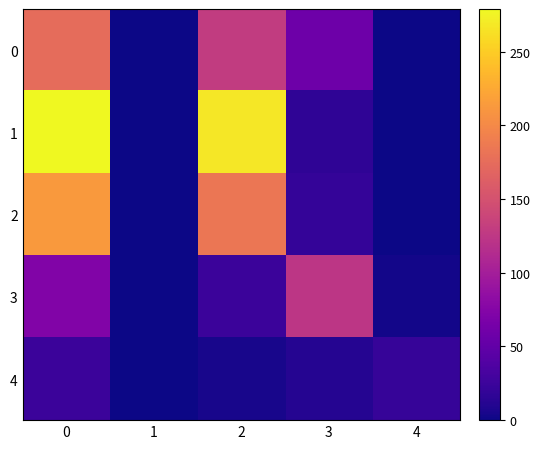

What is the spread (max minus min) of values at 4?

21